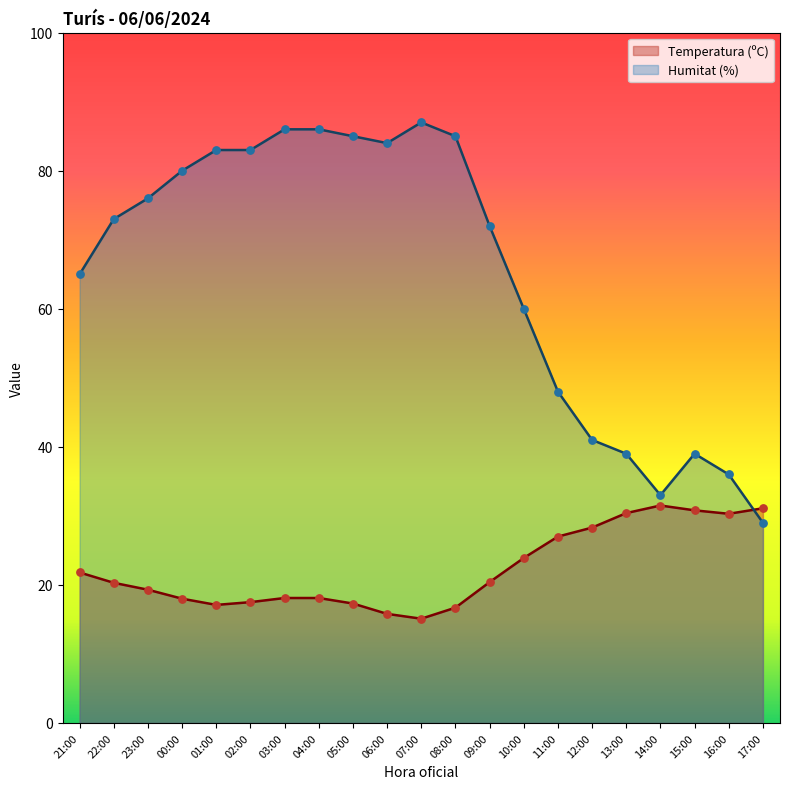

At which category is the sum across all series the highest?

03:00